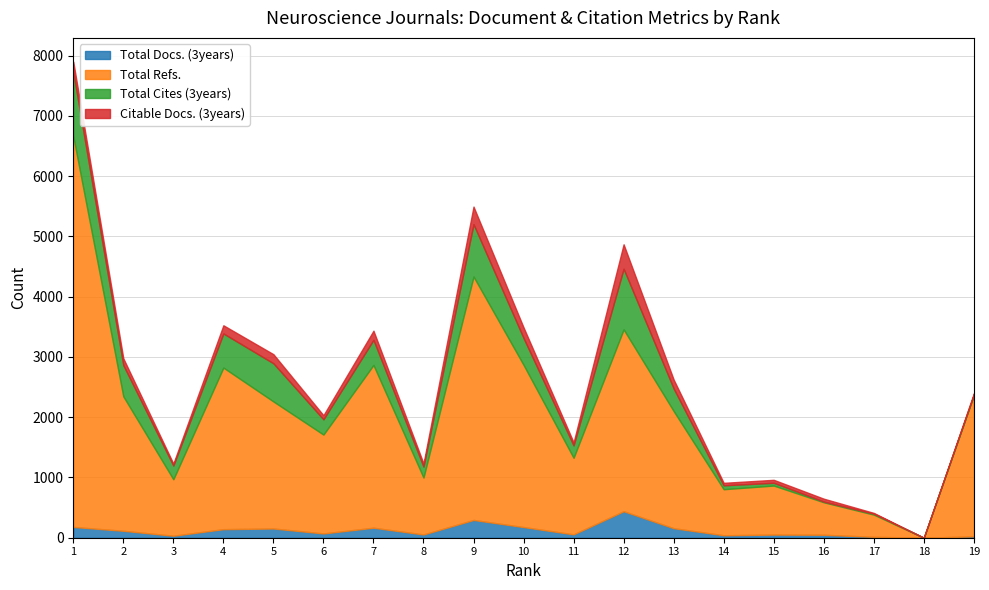

How many lines are shown in the chart?

4